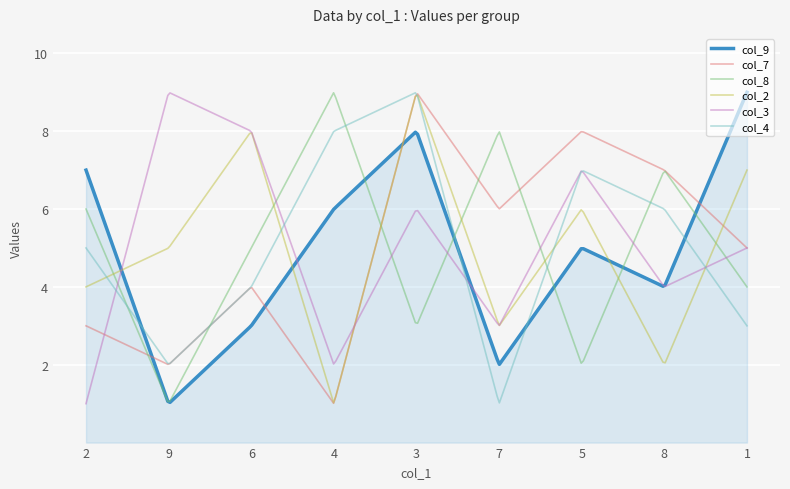

What is the smallest value displayed?

1.0